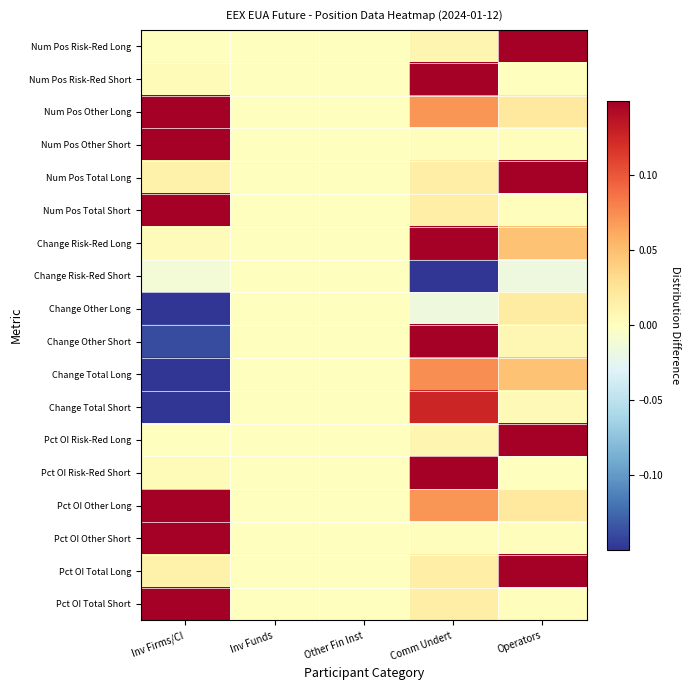

Reading left to right, what are all the values shown in this chart?

Num Pos Risk-Red Long: Inv Firms/CI=0.0	Inv Funds=0.0	Other Fin Inst=0.0	Comm Undert=0.0	Operators=0.1
Num Pos Risk-Red Short: Inv Firms/CI=0.0	Inv Funds=0.0	Other Fin Inst=0.0	Comm Undert=0.1	Operators=0.0
Num Pos Other Long: Inv Firms/CI=0.1	Inv Funds=0.0	Other Fin Inst=0.0	Comm Undert=0.1	Operators=0.0
Num Pos Other Short: Inv Firms/CI=0.1	Inv Funds=0.0	Other Fin Inst=0.0	Comm Undert=0.0	Operators=0.0
Num Pos Total Long: Inv Firms/CI=0.0	Inv Funds=0.0	Other Fin Inst=0.0	Comm Undert=0.0	Operators=0.1
Num Pos Total Short: Inv Firms/CI=0.1	Inv Funds=0.0	Other Fin Inst=0.0	Comm Undert=0.0	Operators=0.0
Change Risk-Red Long: Inv Firms/CI=0.0	Inv Funds=0.0	Other Fin Inst=0.0	Comm Undert=0.1	Operators=0.0
Change Risk-Red Short: Inv Firms/CI=-0.0	Inv Funds=0.0	Other Fin Inst=0.0	Comm Undert=-0.1	Operators=-0.0
Change Other Long: Inv Firms/CI=-0.1	Inv Funds=0.0	Other Fin Inst=0.0	Comm Undert=-0.0	Operators=0.0
Change Other Short: Inv Firms/CI=-0.1	Inv Funds=0.0	Other Fin Inst=0.0	Comm Undert=0.1	Operators=0.0
Change Total Long: Inv Firms/CI=-0.1	Inv Funds=0.0	Other Fin Inst=0.0	Comm Undert=0.1	Operators=0.0
Change Total Short: Inv Firms/CI=-0.1	Inv Funds=0.0	Other Fin Inst=0.0	Comm Undert=0.1	Operators=0.0
Pct OI Risk-Red Long: Inv Firms/CI=0.0	Inv Funds=0.0	Other Fin Inst=0.0	Comm Undert=0.0	Operators=0.1
Pct OI Risk-Red Short: Inv Firms/CI=0.0	Inv Funds=0.0	Other Fin Inst=0.0	Comm Undert=0.1	Operators=0.0
Pct OI Other Long: Inv Firms/CI=0.1	Inv Funds=0.0	Other Fin Inst=0.0	Comm Undert=0.1	Operators=0.0
Pct OI Other Short: Inv Firms/CI=0.1	Inv Funds=0.0	Other Fin Inst=0.0	Comm Undert=0.0	Operators=0.0
Pct OI Total Long: Inv Firms/CI=0.0	Inv Funds=0.0	Other Fin Inst=0.0	Comm Undert=0.0	Operators=0.1
Pct OI Total Short: Inv Firms/CI=0.1	Inv Funds=0.0	Other Fin Inst=0.0	Comm Undert=0.0	Operators=0.0